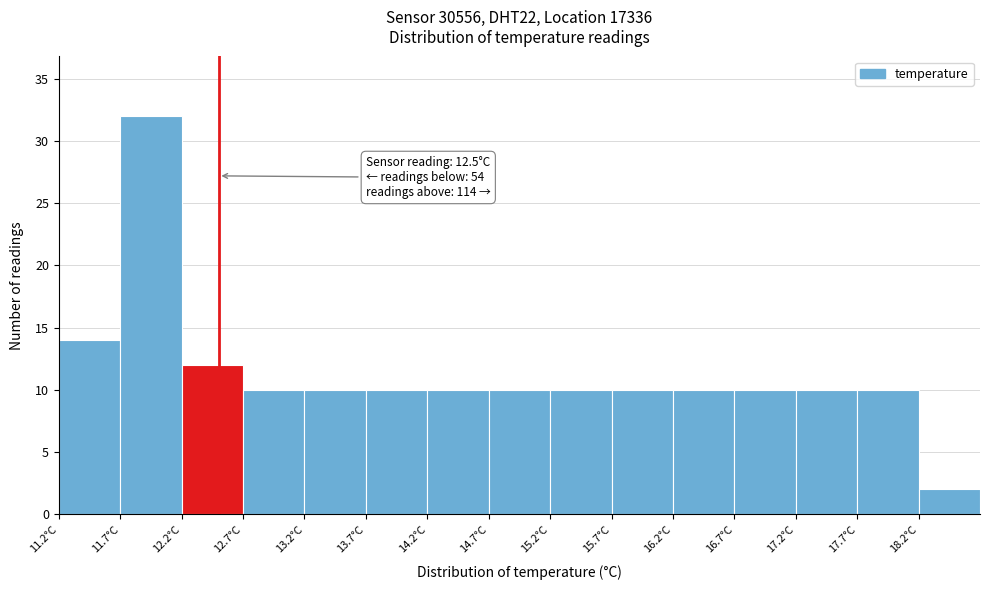

Which range on the x-axis has the tallest bar?

11.7 to 12.2